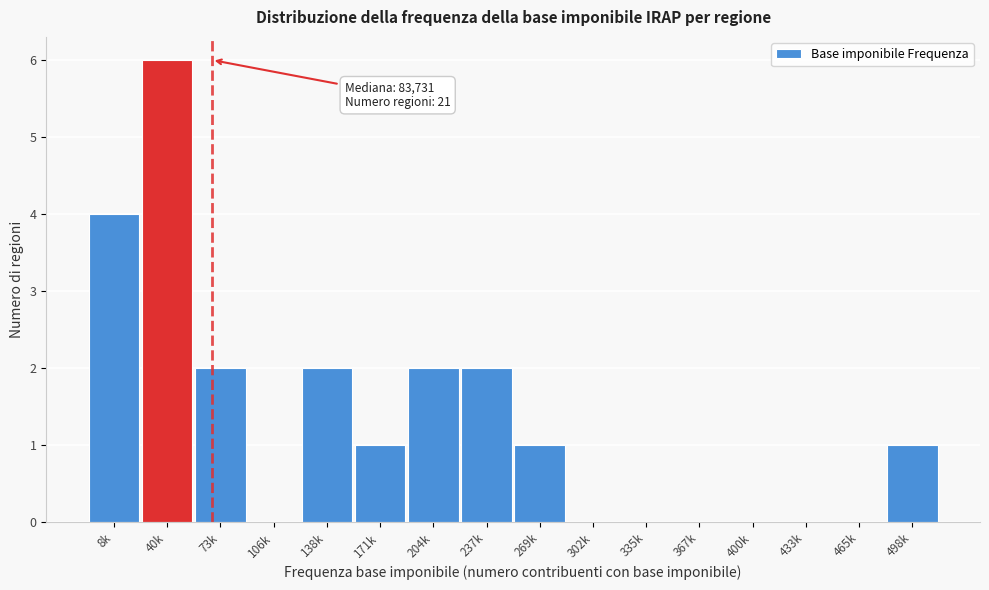

Reading left to right, transcribe all the data shown in this chart.

8k=4	40k=6	73k=2	106k=0	138k=2	171k=1	204k=2	237k=2	269k=1	302k=0	335k=0	367k=0	400k=0	433k=0	465k=0	498k=1